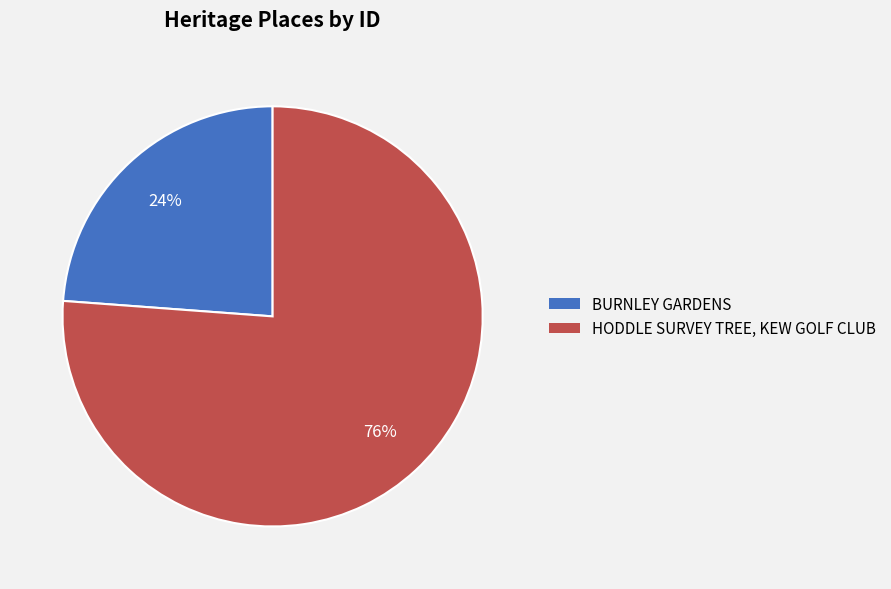

What percentage is the HODDLE SURVEY TREE, KEW GOLF CLUB slice, to the nearest percent?

76%